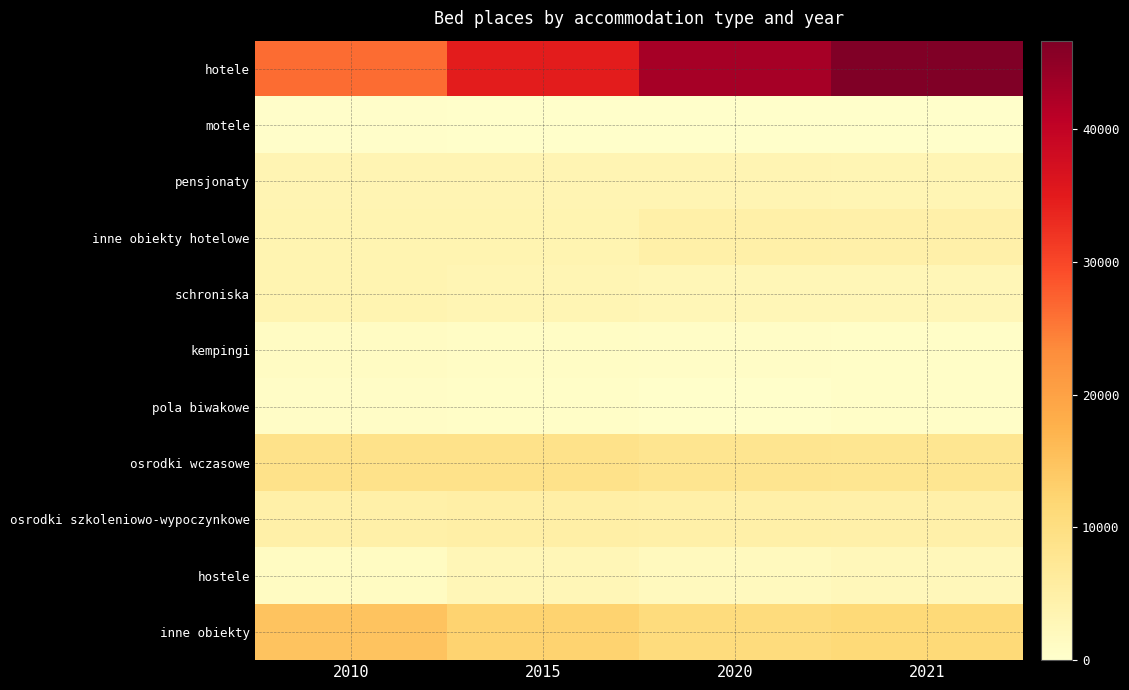

At how many categories does at least one series exceed 33589?

3